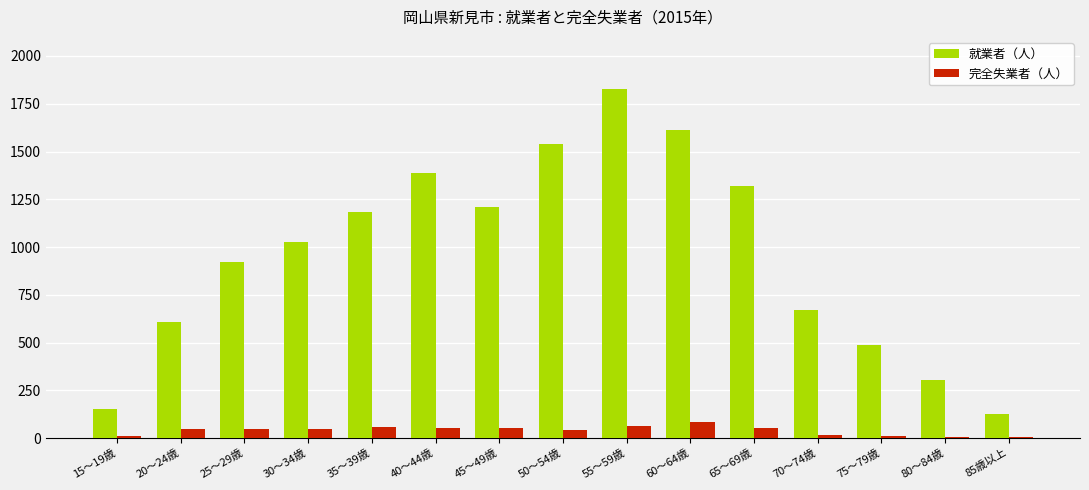

Which series has the largest total across all categories?

就業者（人）